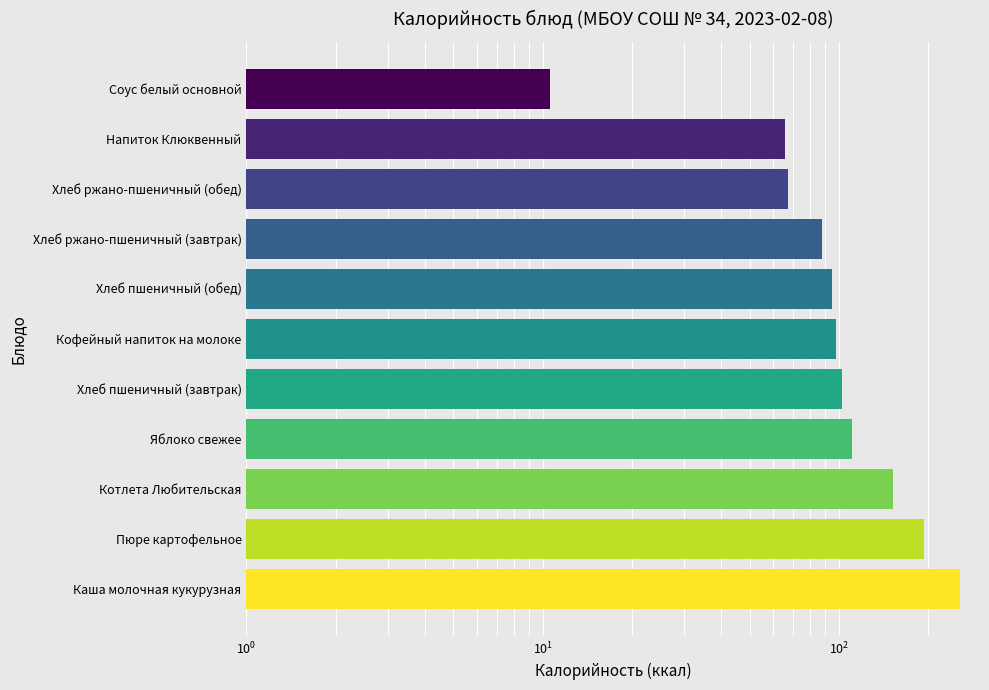

What is the minimum value shown in the chart?

10.6